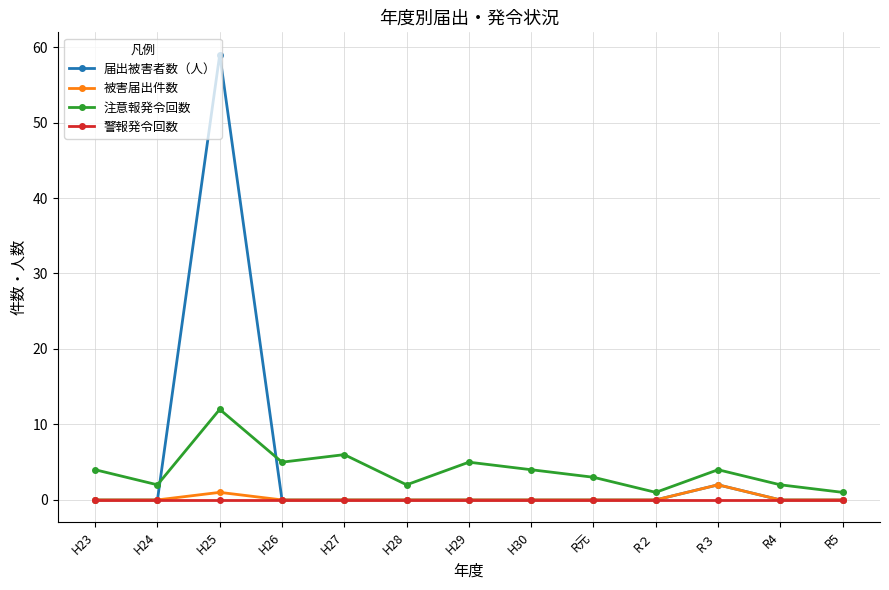

How many categories are shown in the chart?

13